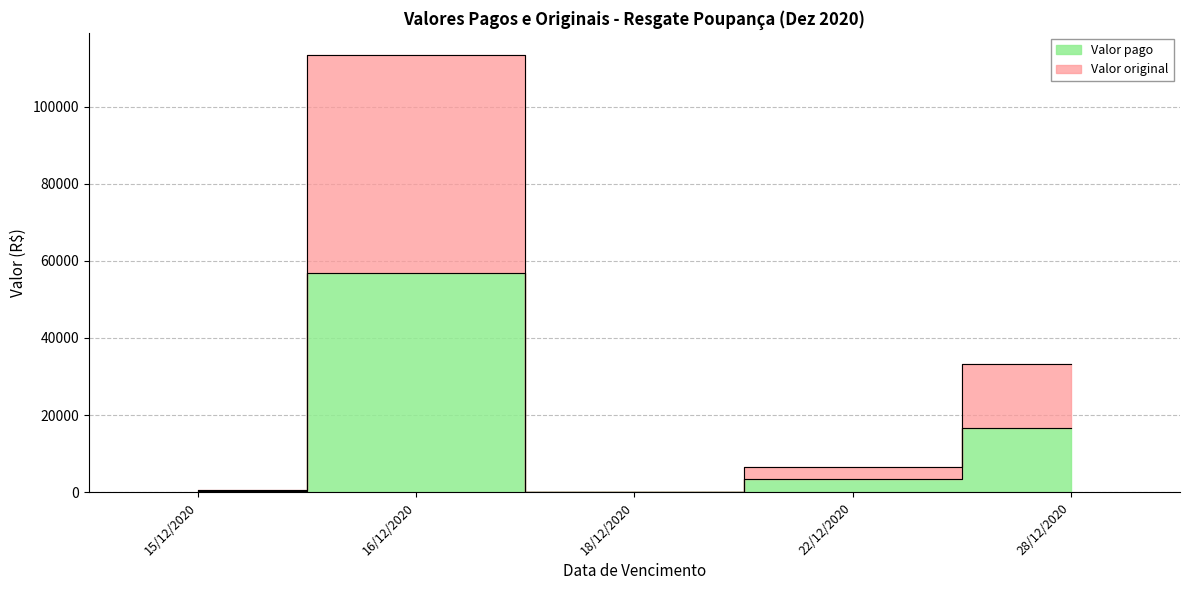

What is the value of the Valor original point at the 4th from the left?

6567.1